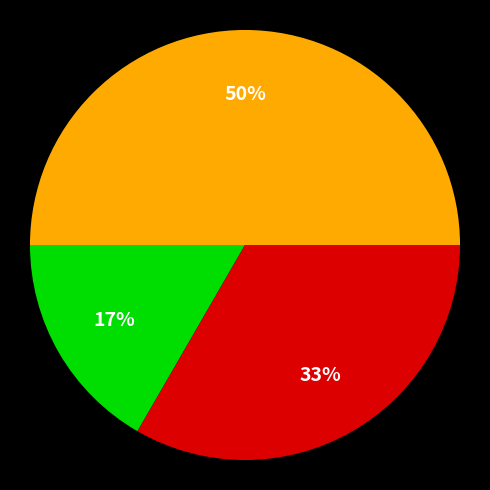

To the nearest percent, what is the difference between the largest and smallest slice percentages?

33%